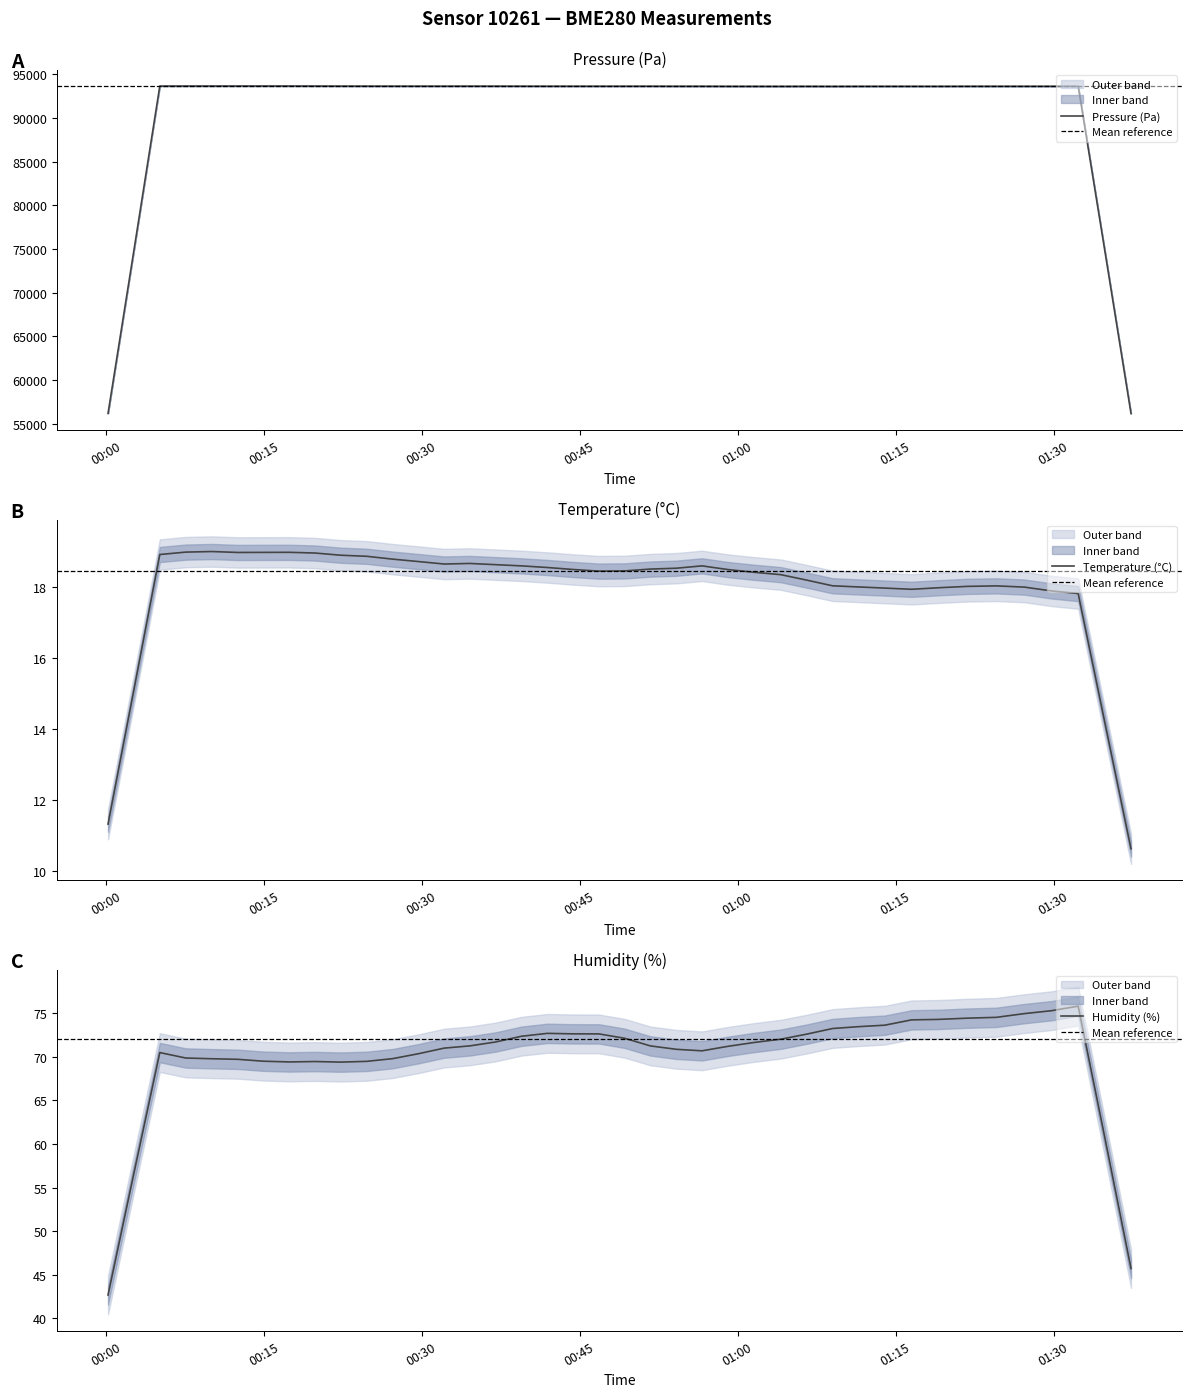

Is the value of humidity at 2022-08-02T01:32:20 greater than the value of temperature at 2022-08-02T00:02:41?

Yes